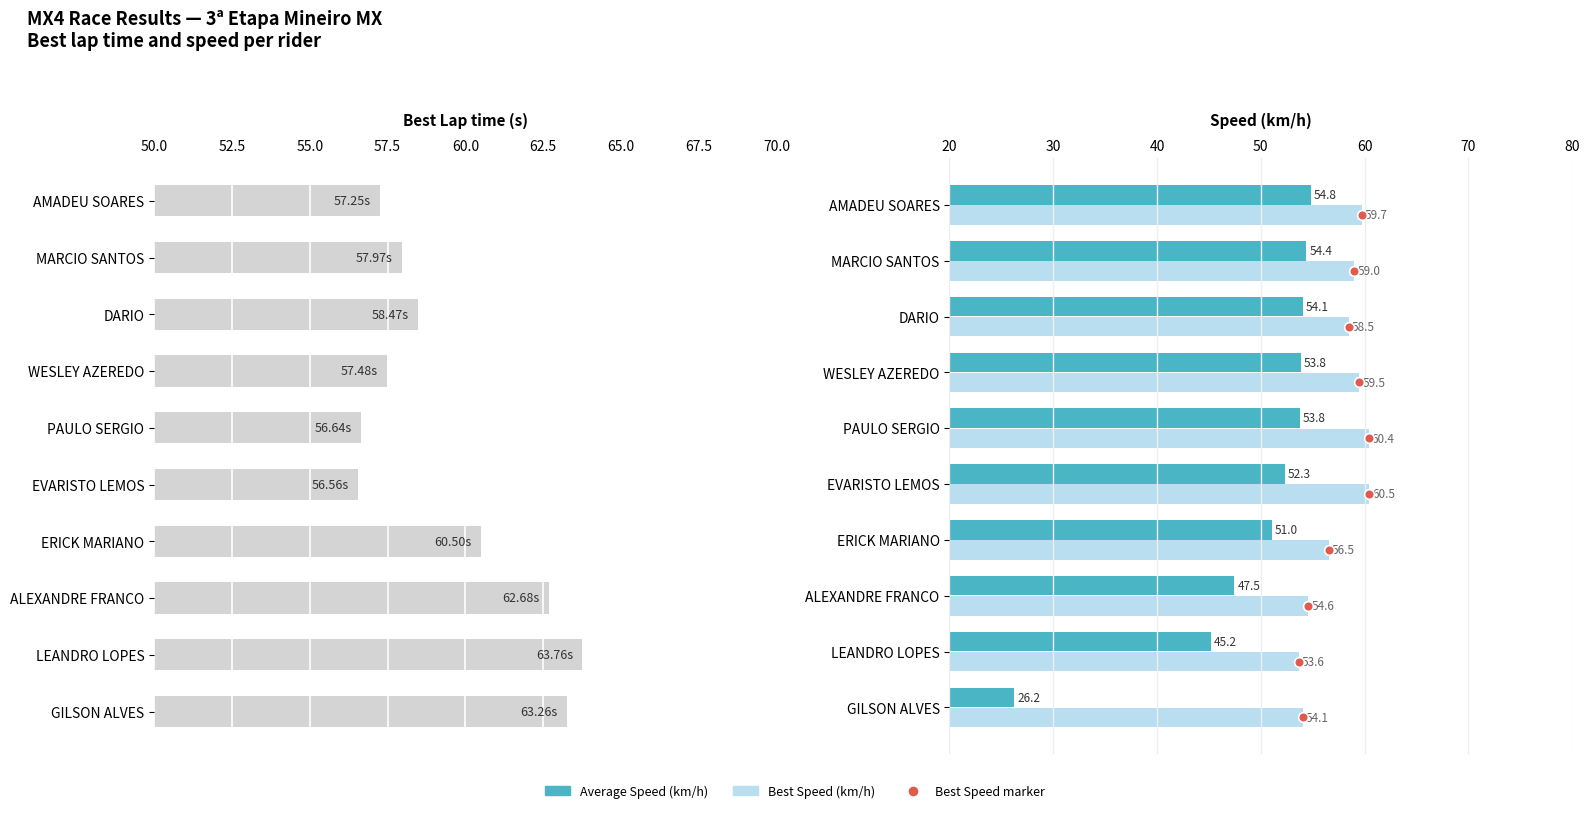

Which series has the largest total across all categories?

Best Lap time